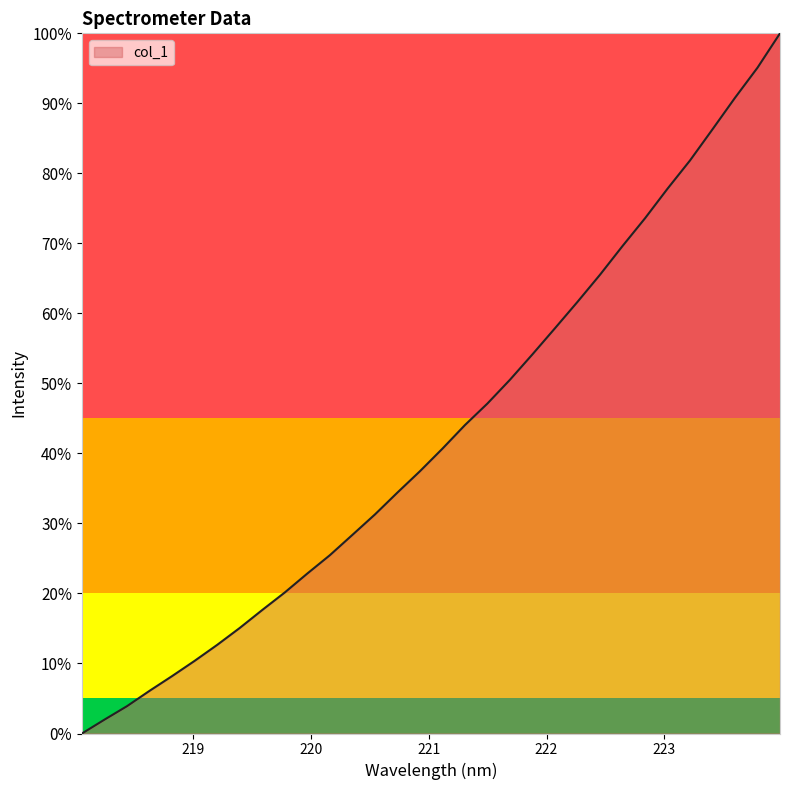

What is the maximum value shown in the chart?

100.0